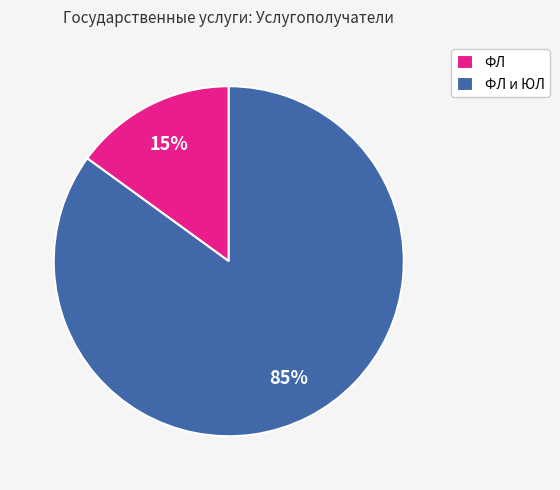

Which has a higher value, ФЛ и ЮЛ or ФЛ?

ФЛ и ЮЛ